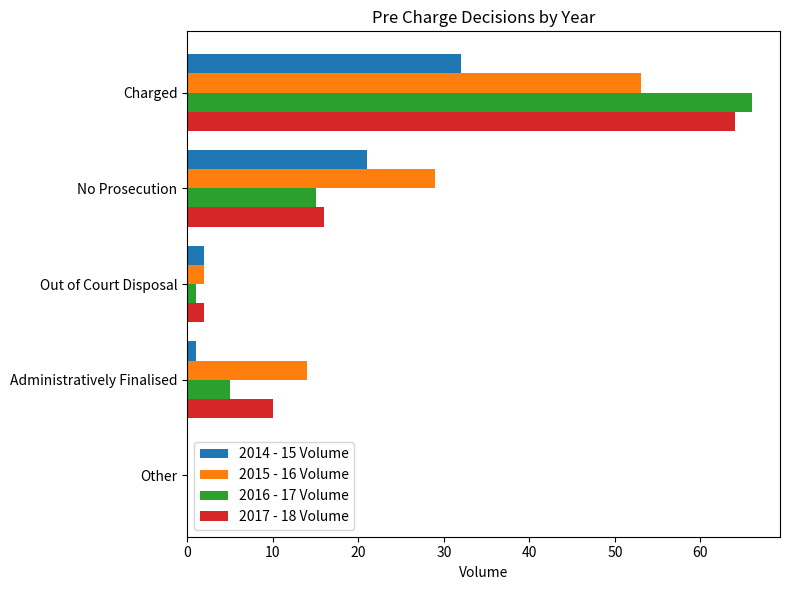

Which series changed the most between Charged and Other?

2016 - 17 Volume